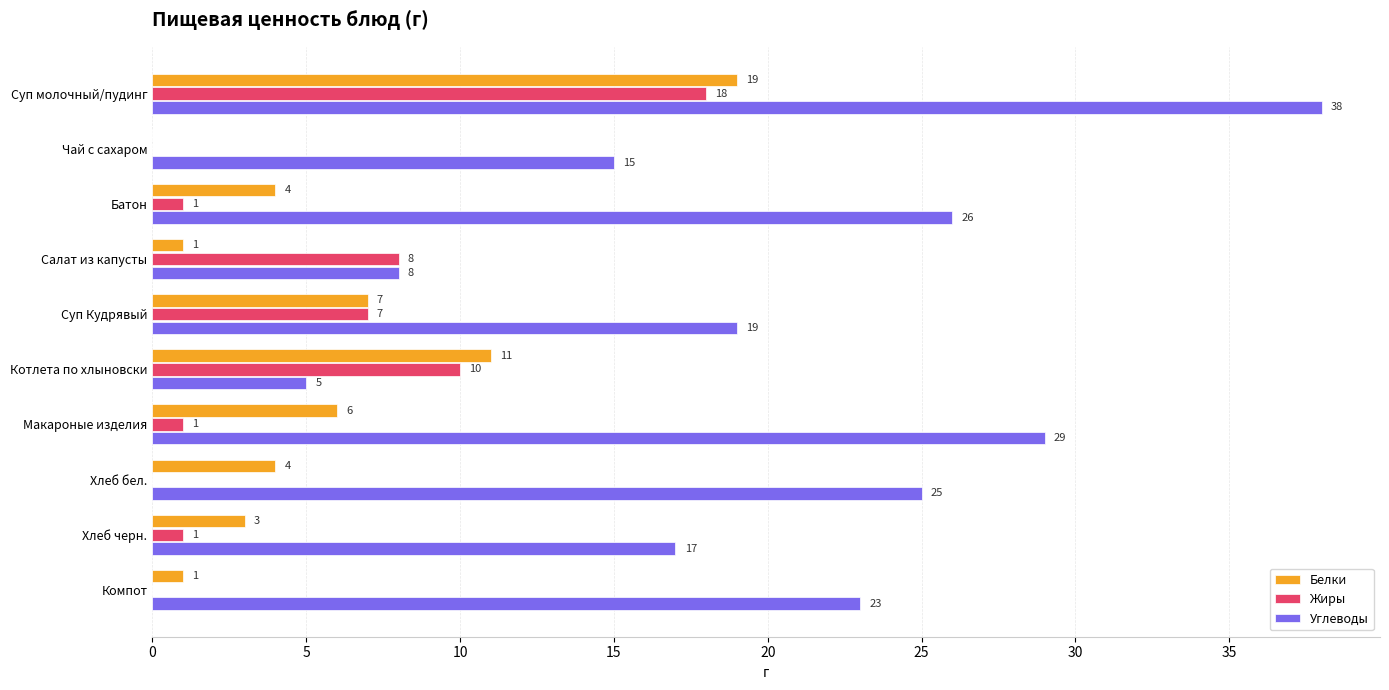

Which series has the largest range (max minus min)?

Углеводы